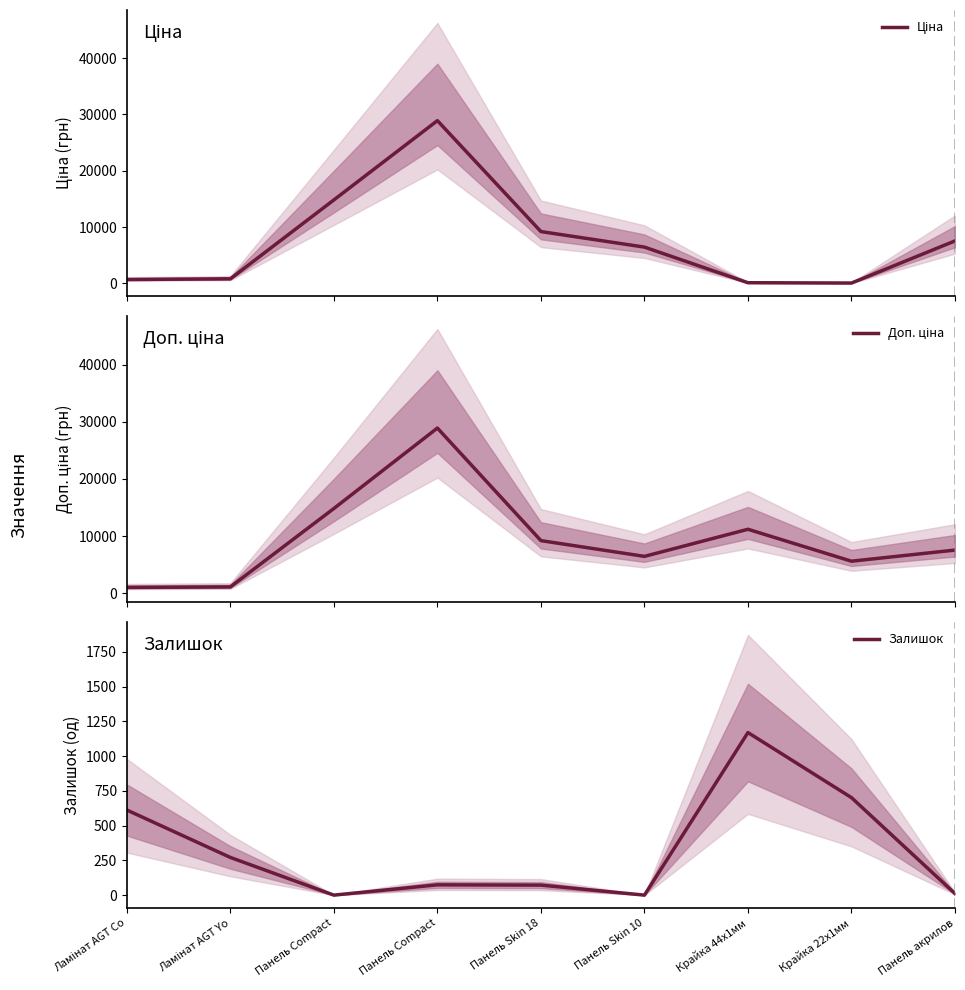

What is the value of the Ціна point at the 3rd from the left?

14817.6